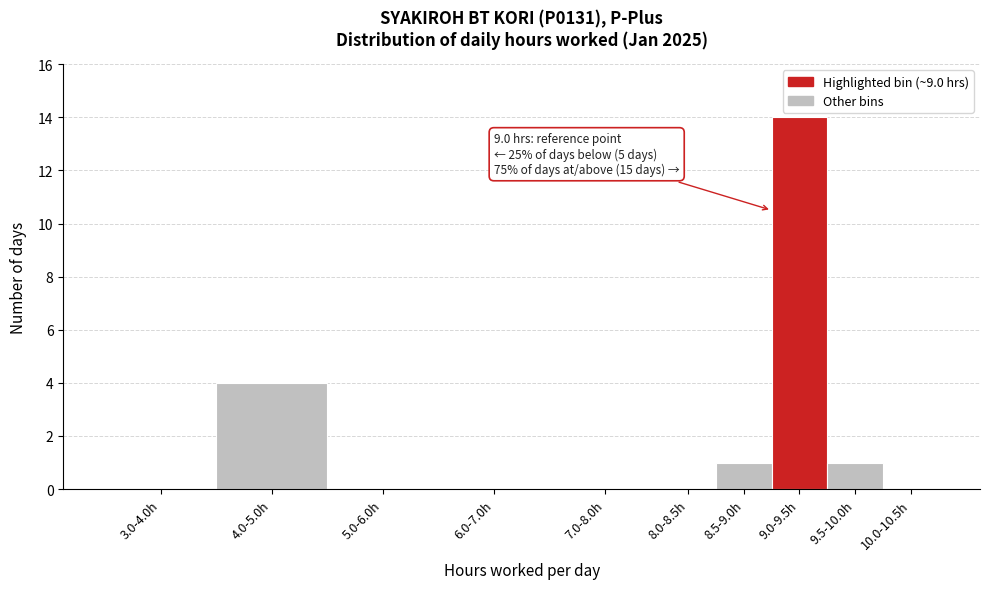

Reading left to right, transcribe all the data shown in this chart.

3.0-4.0h=0	4.0-5.0h=4	5.0-6.0h=0	6.0-7.0h=0	7.0-8.0h=0	8.0-8.5h=0	8.5-9.0h=1	9.0-9.5h=14	9.5-10.0h=1	10.0-10.5h=0